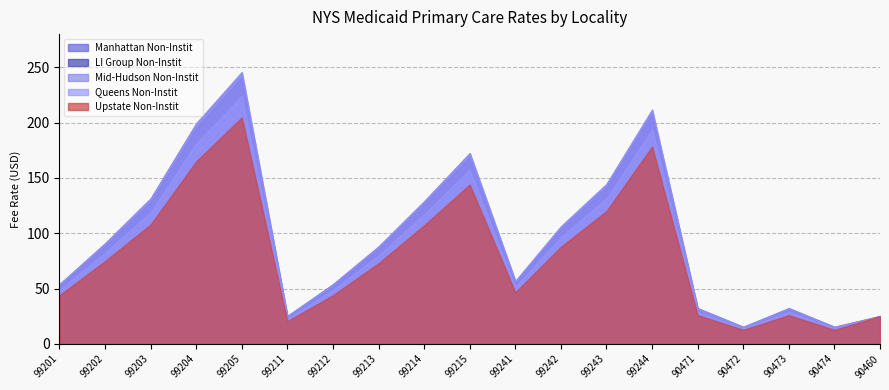

Between 90474 and 99212, which is larger?

99212